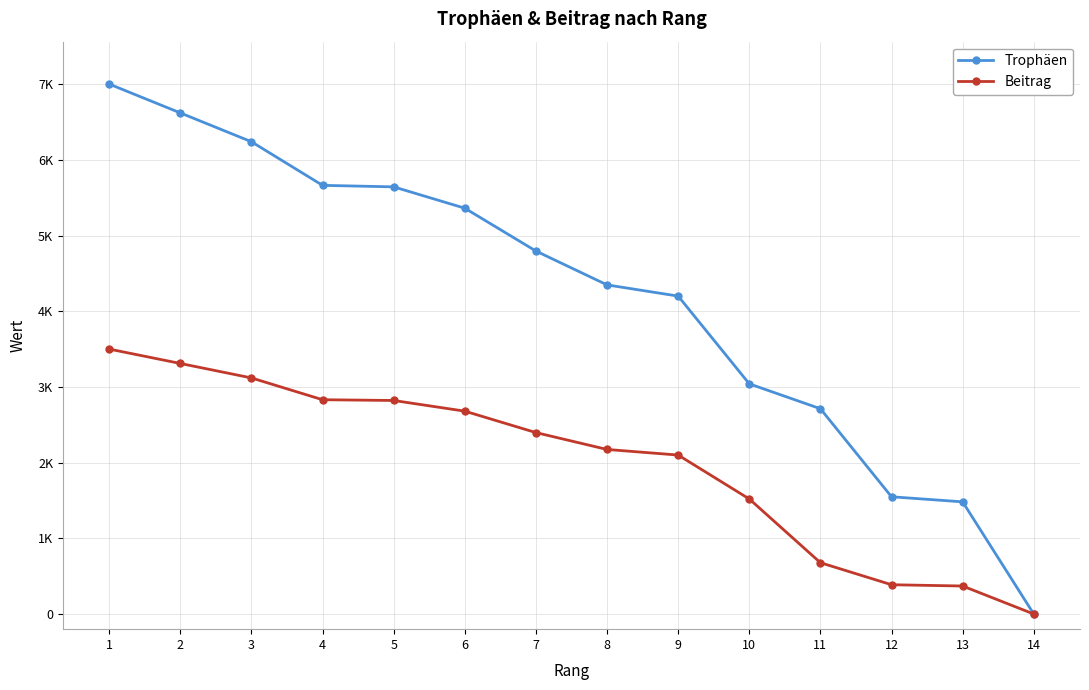

Which series changed the most between 8 and 10?

Trophäen